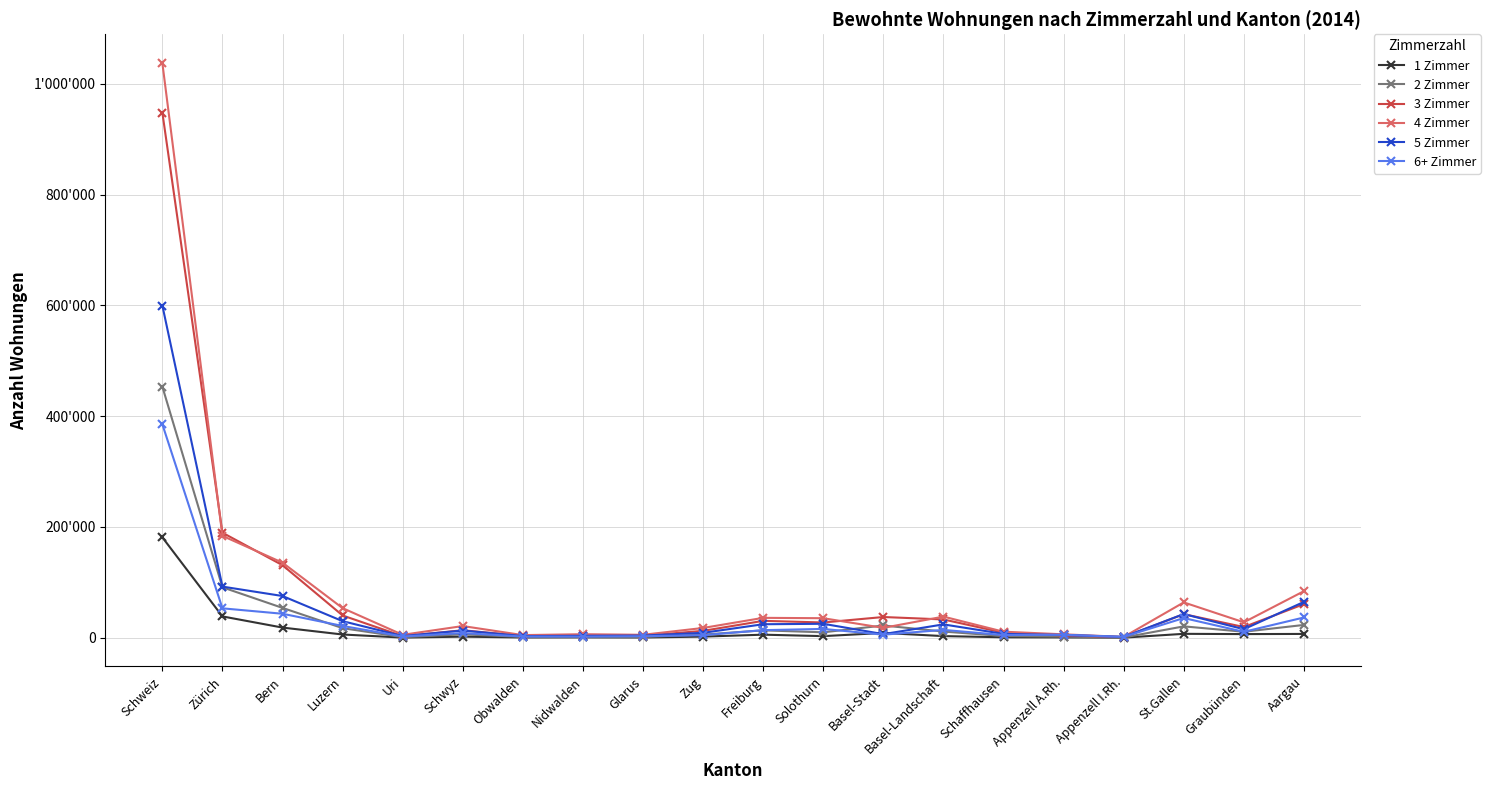

True or false: 1 Zimmer and 2 Zimmer cross at least once.

False